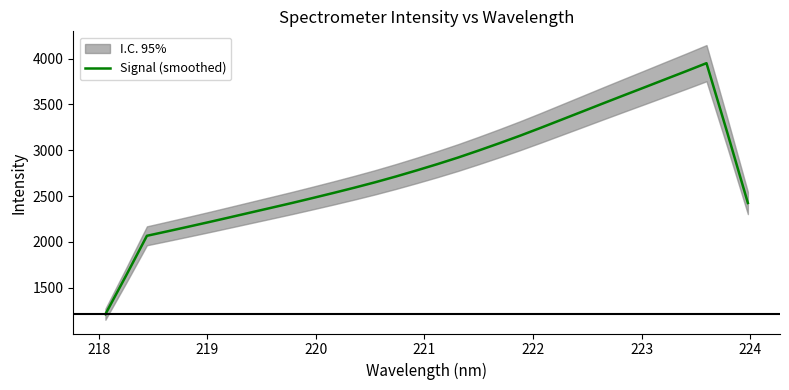

Does the chart display data point markers on the line(s)?

No